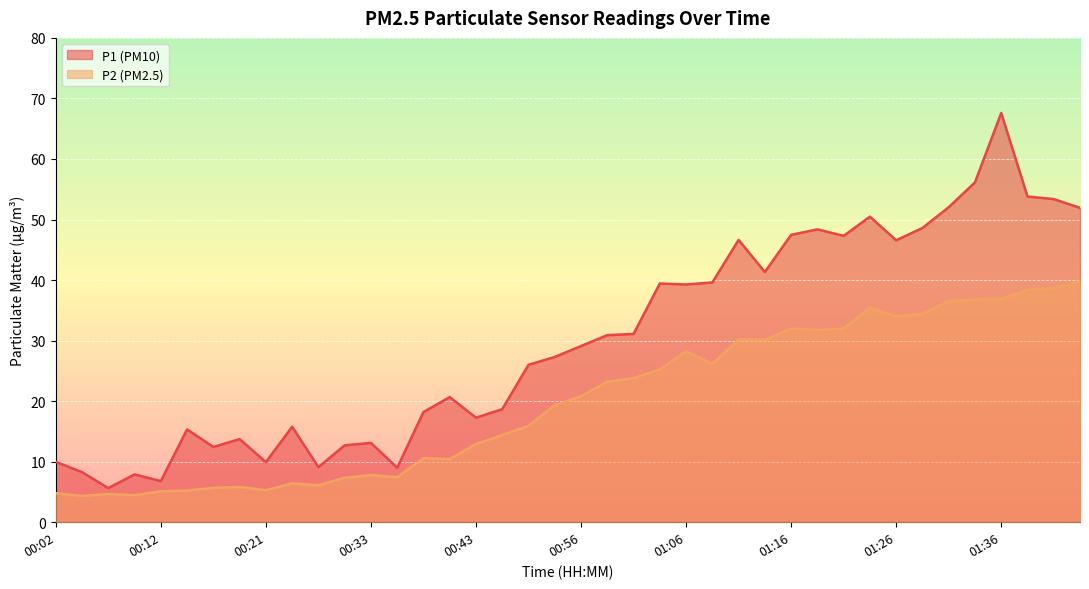

The P2 series shows 5.1 at 00:12. True or false?

True